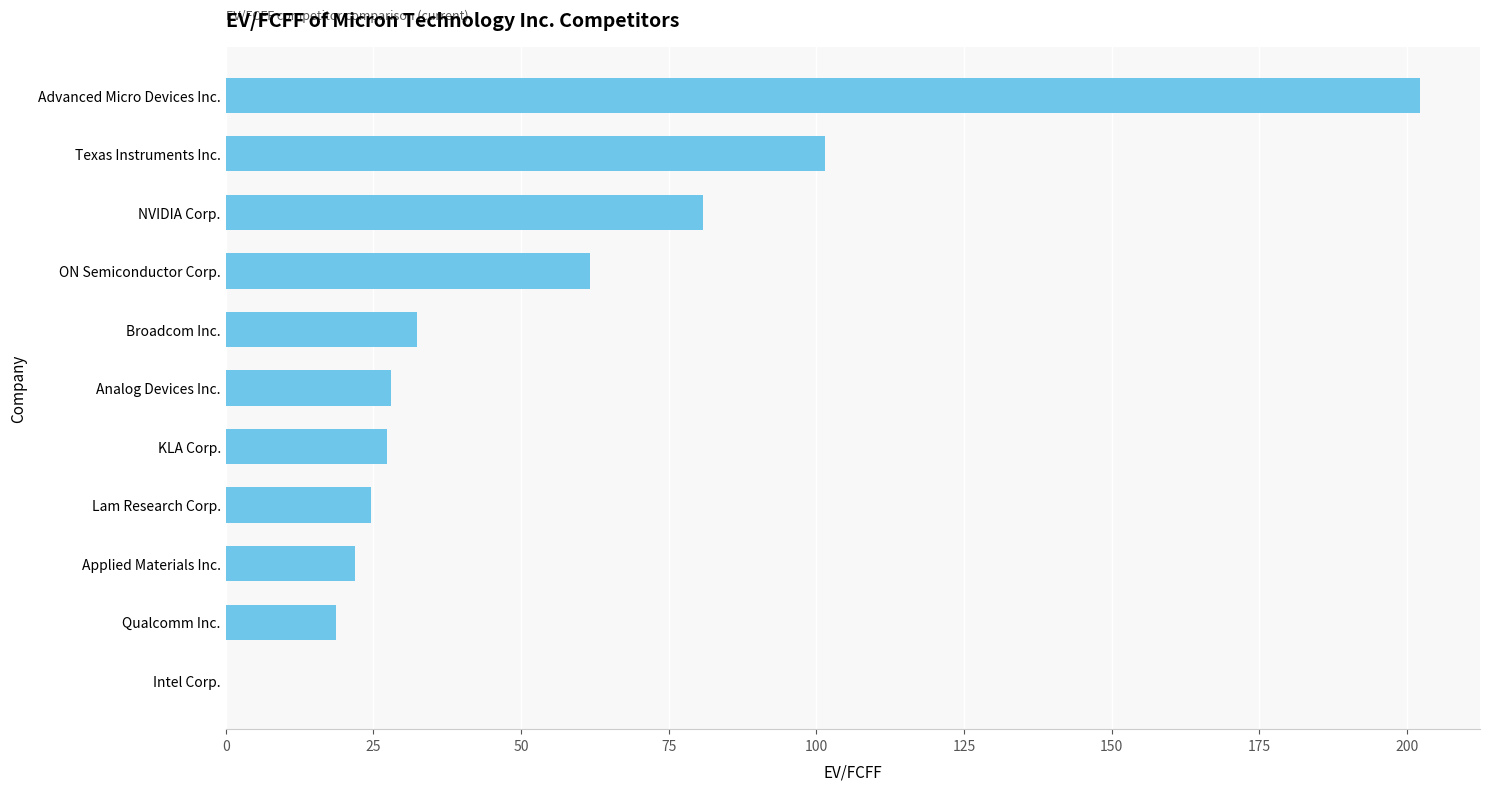

What is the sum of the values at Lam Research Corp. and KLA Corp.?

51.9